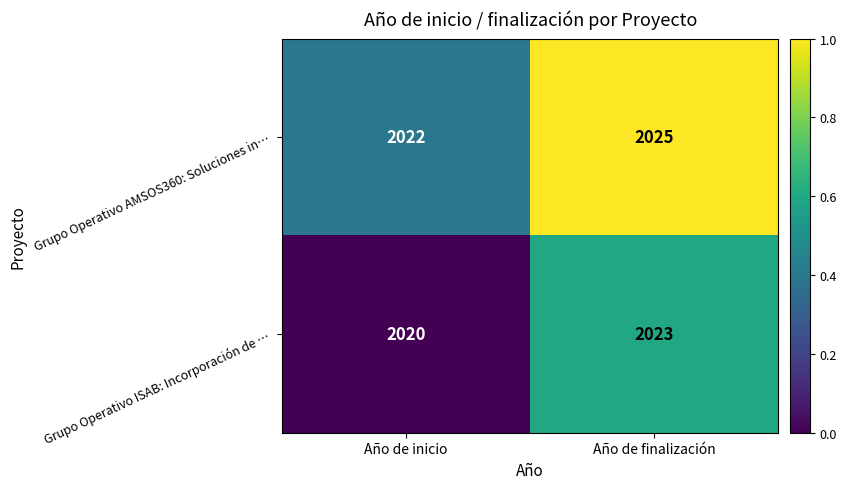

Reading right to left, list all the values displayed in this chart.

Grupo Operativo AMSOS360: Soluciones in…: Año de finalización=2025	Año de inicio=2022
Grupo Operativo ISAB: Incorporación de …: Año de finalización=2023	Año de inicio=2020